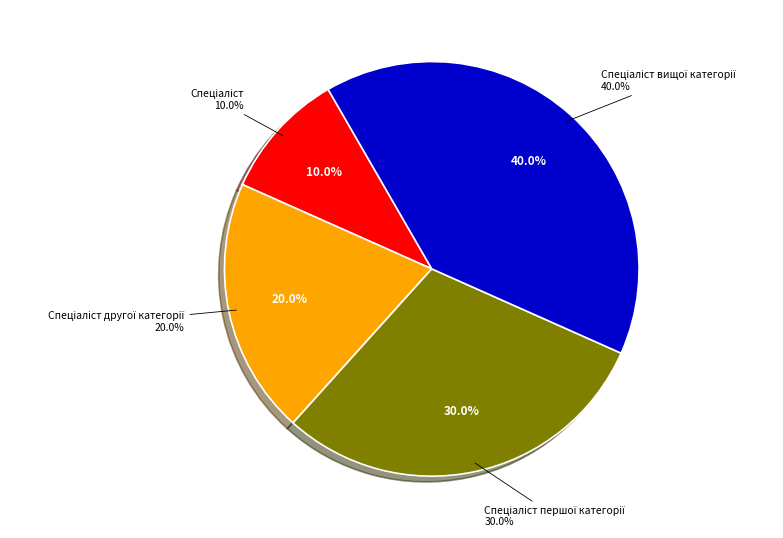

To the nearest percent, what percentage of the pie is Спеціаліст вищої категорії?

40%